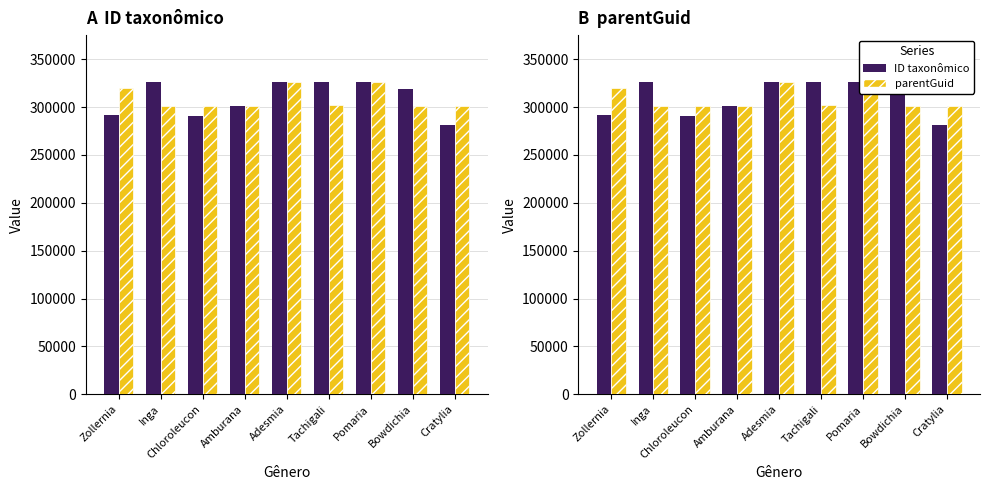

Between Adesmia and Bowdichia, which series saw the biggest shift?

parentGuid